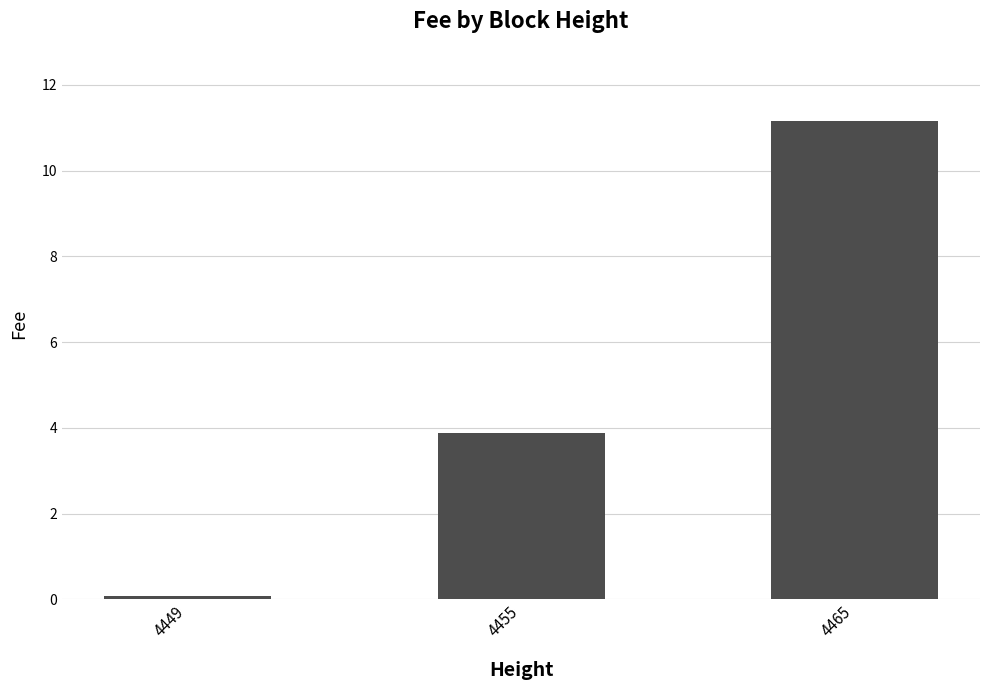

What is the value of the 3rd bar from the left?

11.2